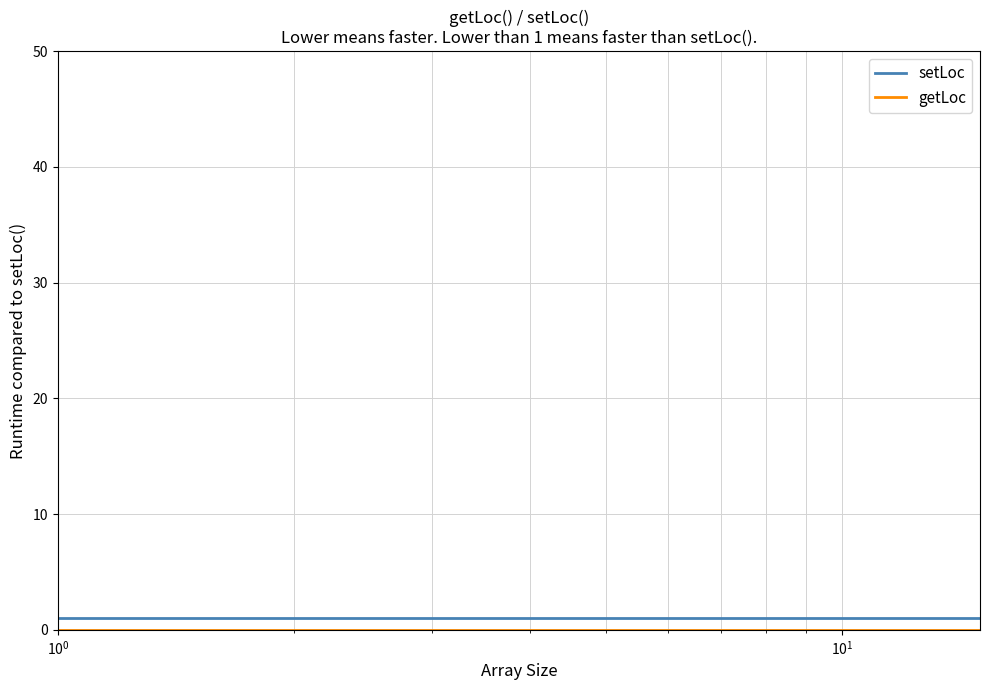

Does the chart display data point markers on the line(s)?

No